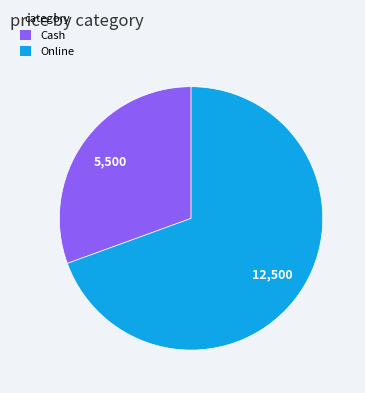

Is there any slice that represents more than half of the pie?

Yes